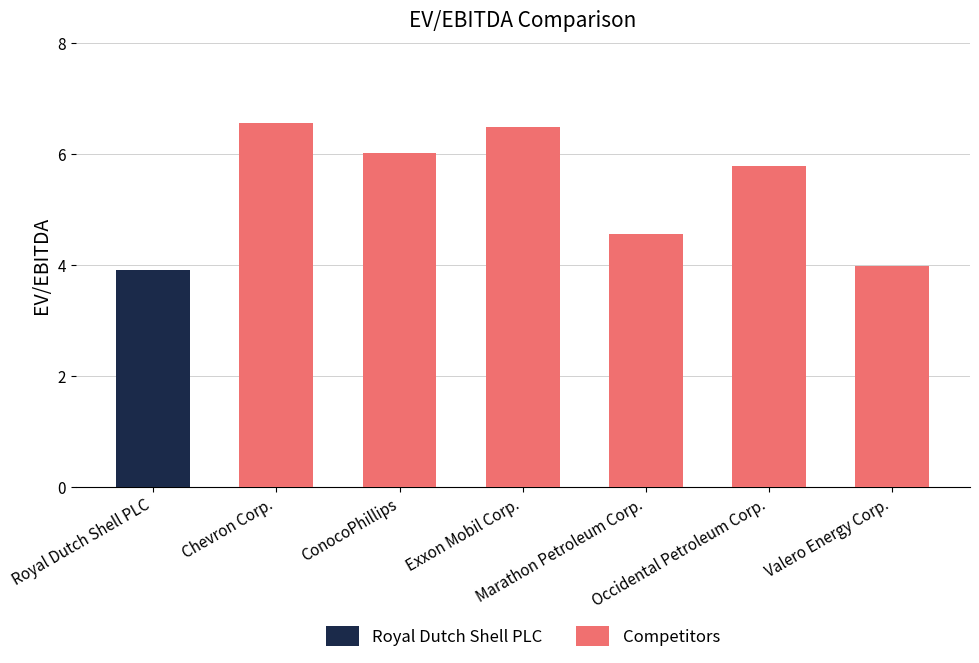

How many values in the Competitors series exceed 6?

3